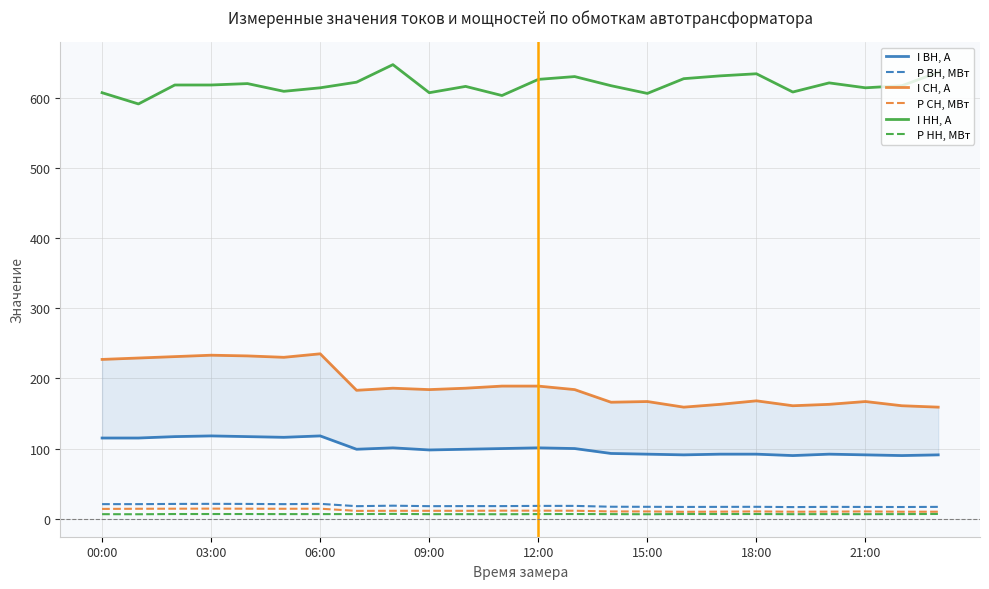

The P СН, МВт series shows 14.0 at 00:00. True or false?

True